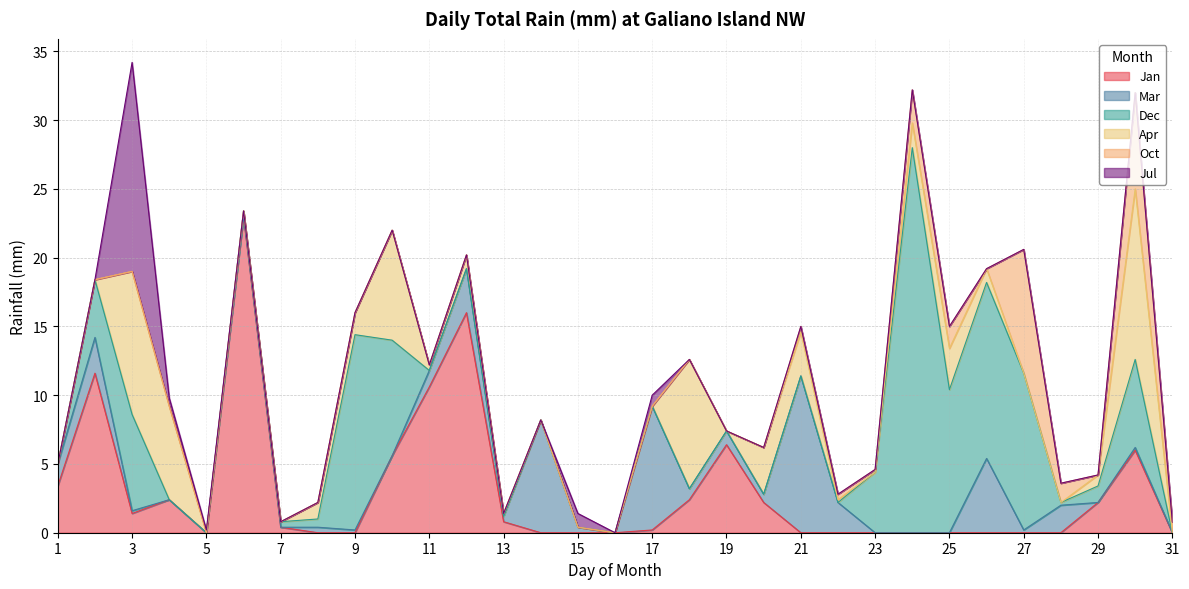

What is the sum of all Mar values?

51.2